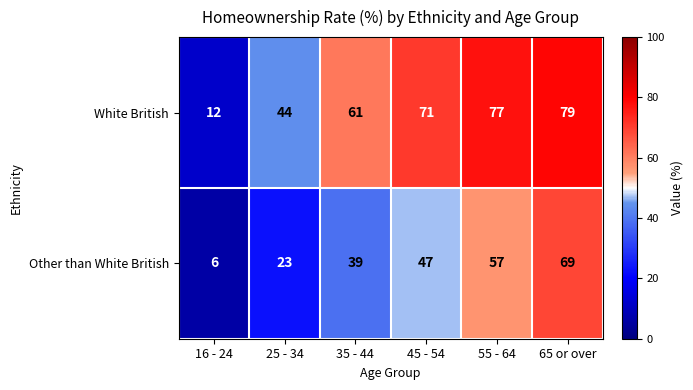

Reading left to right, extract all data points from this chart.

White British: 16 - 24=12	25 - 34=44	35 - 44=61	45 - 54=71	55 - 64=77	65 or over=79
Other than White British: 16 - 24=6	25 - 34=23	35 - 44=39	45 - 54=47	55 - 64=57	65 or over=69